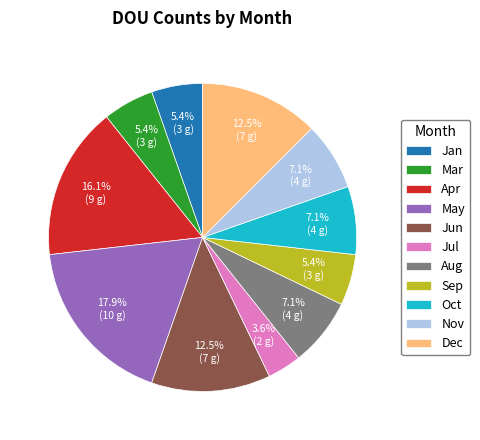

Is it true that Aug is 7% of the pie?

True